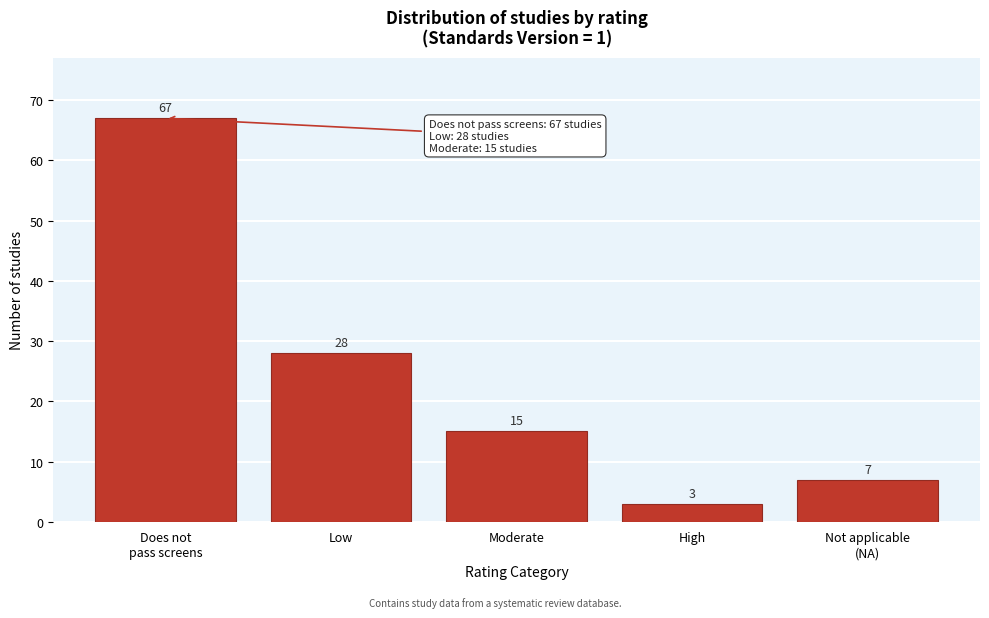

Reading right to left, what are all the values shown in this chart?

7	3	15	28	67